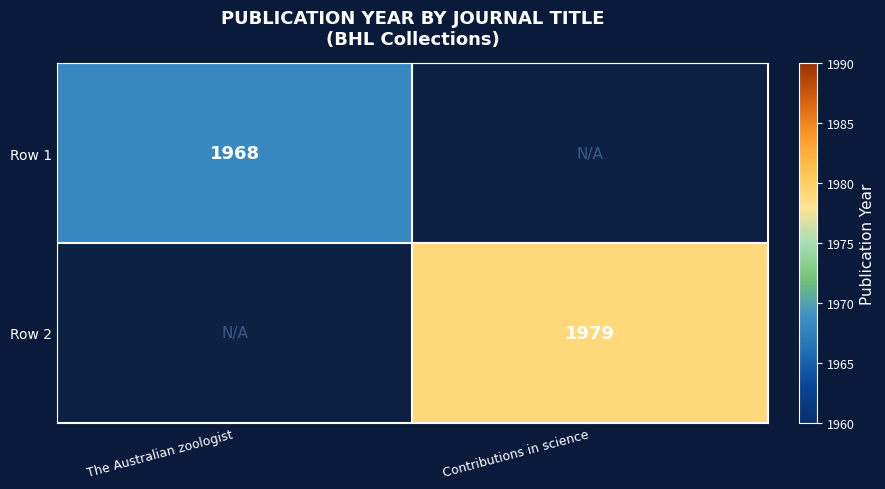

The Row 1 series shows 397 at The Australian zoologist. True or false?

False